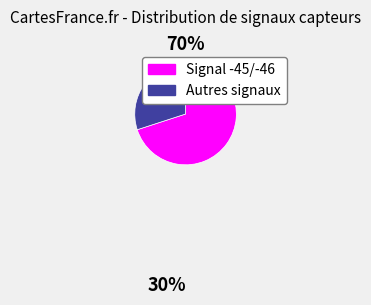

Is there any slice that represents more than half of the pie?

Yes